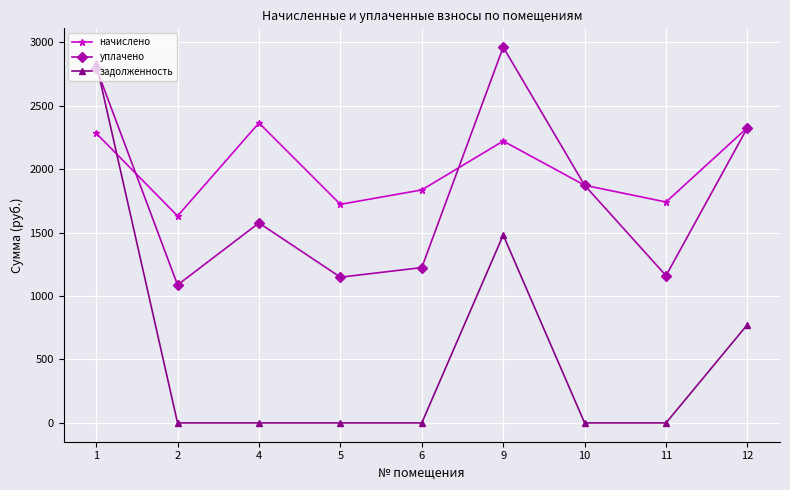

Rank the series by their maximum value, from highest to lowest.

уплачено, задолженность, начислено